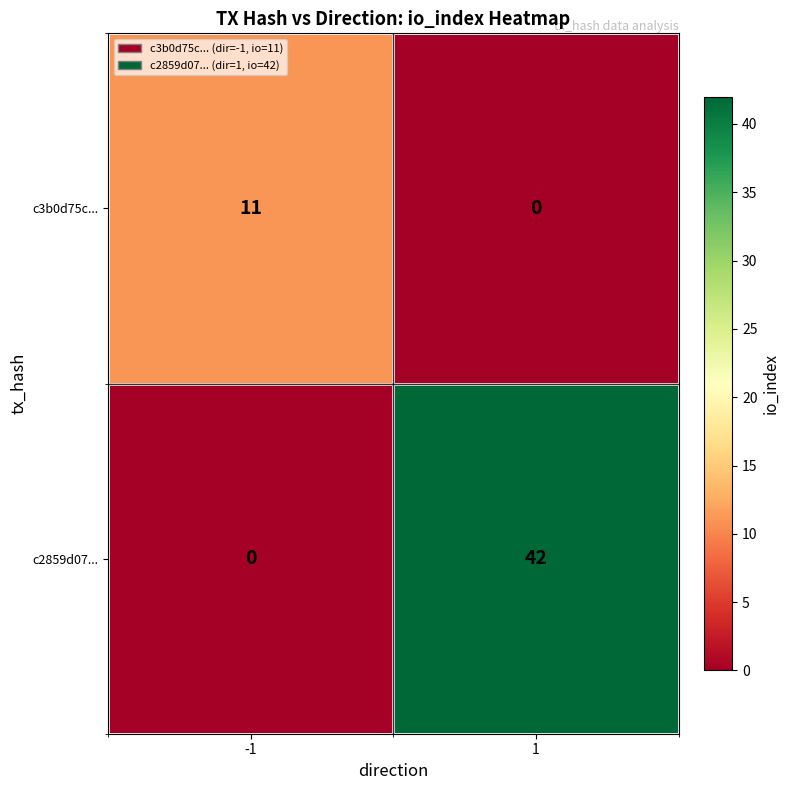

What is the difference between the highest and lowest values at -1?

11